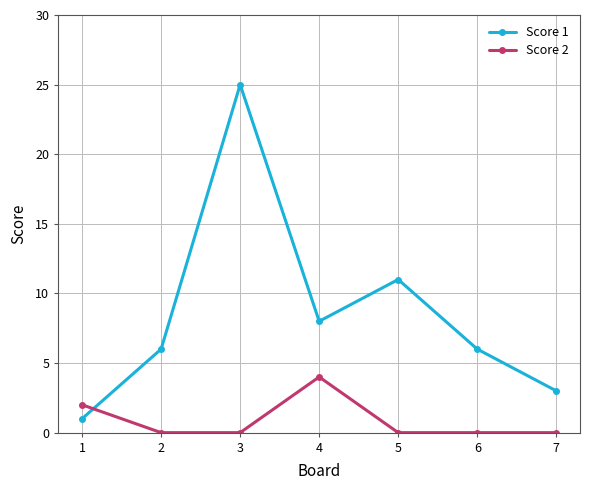

Count the number of categories in the chart.

7